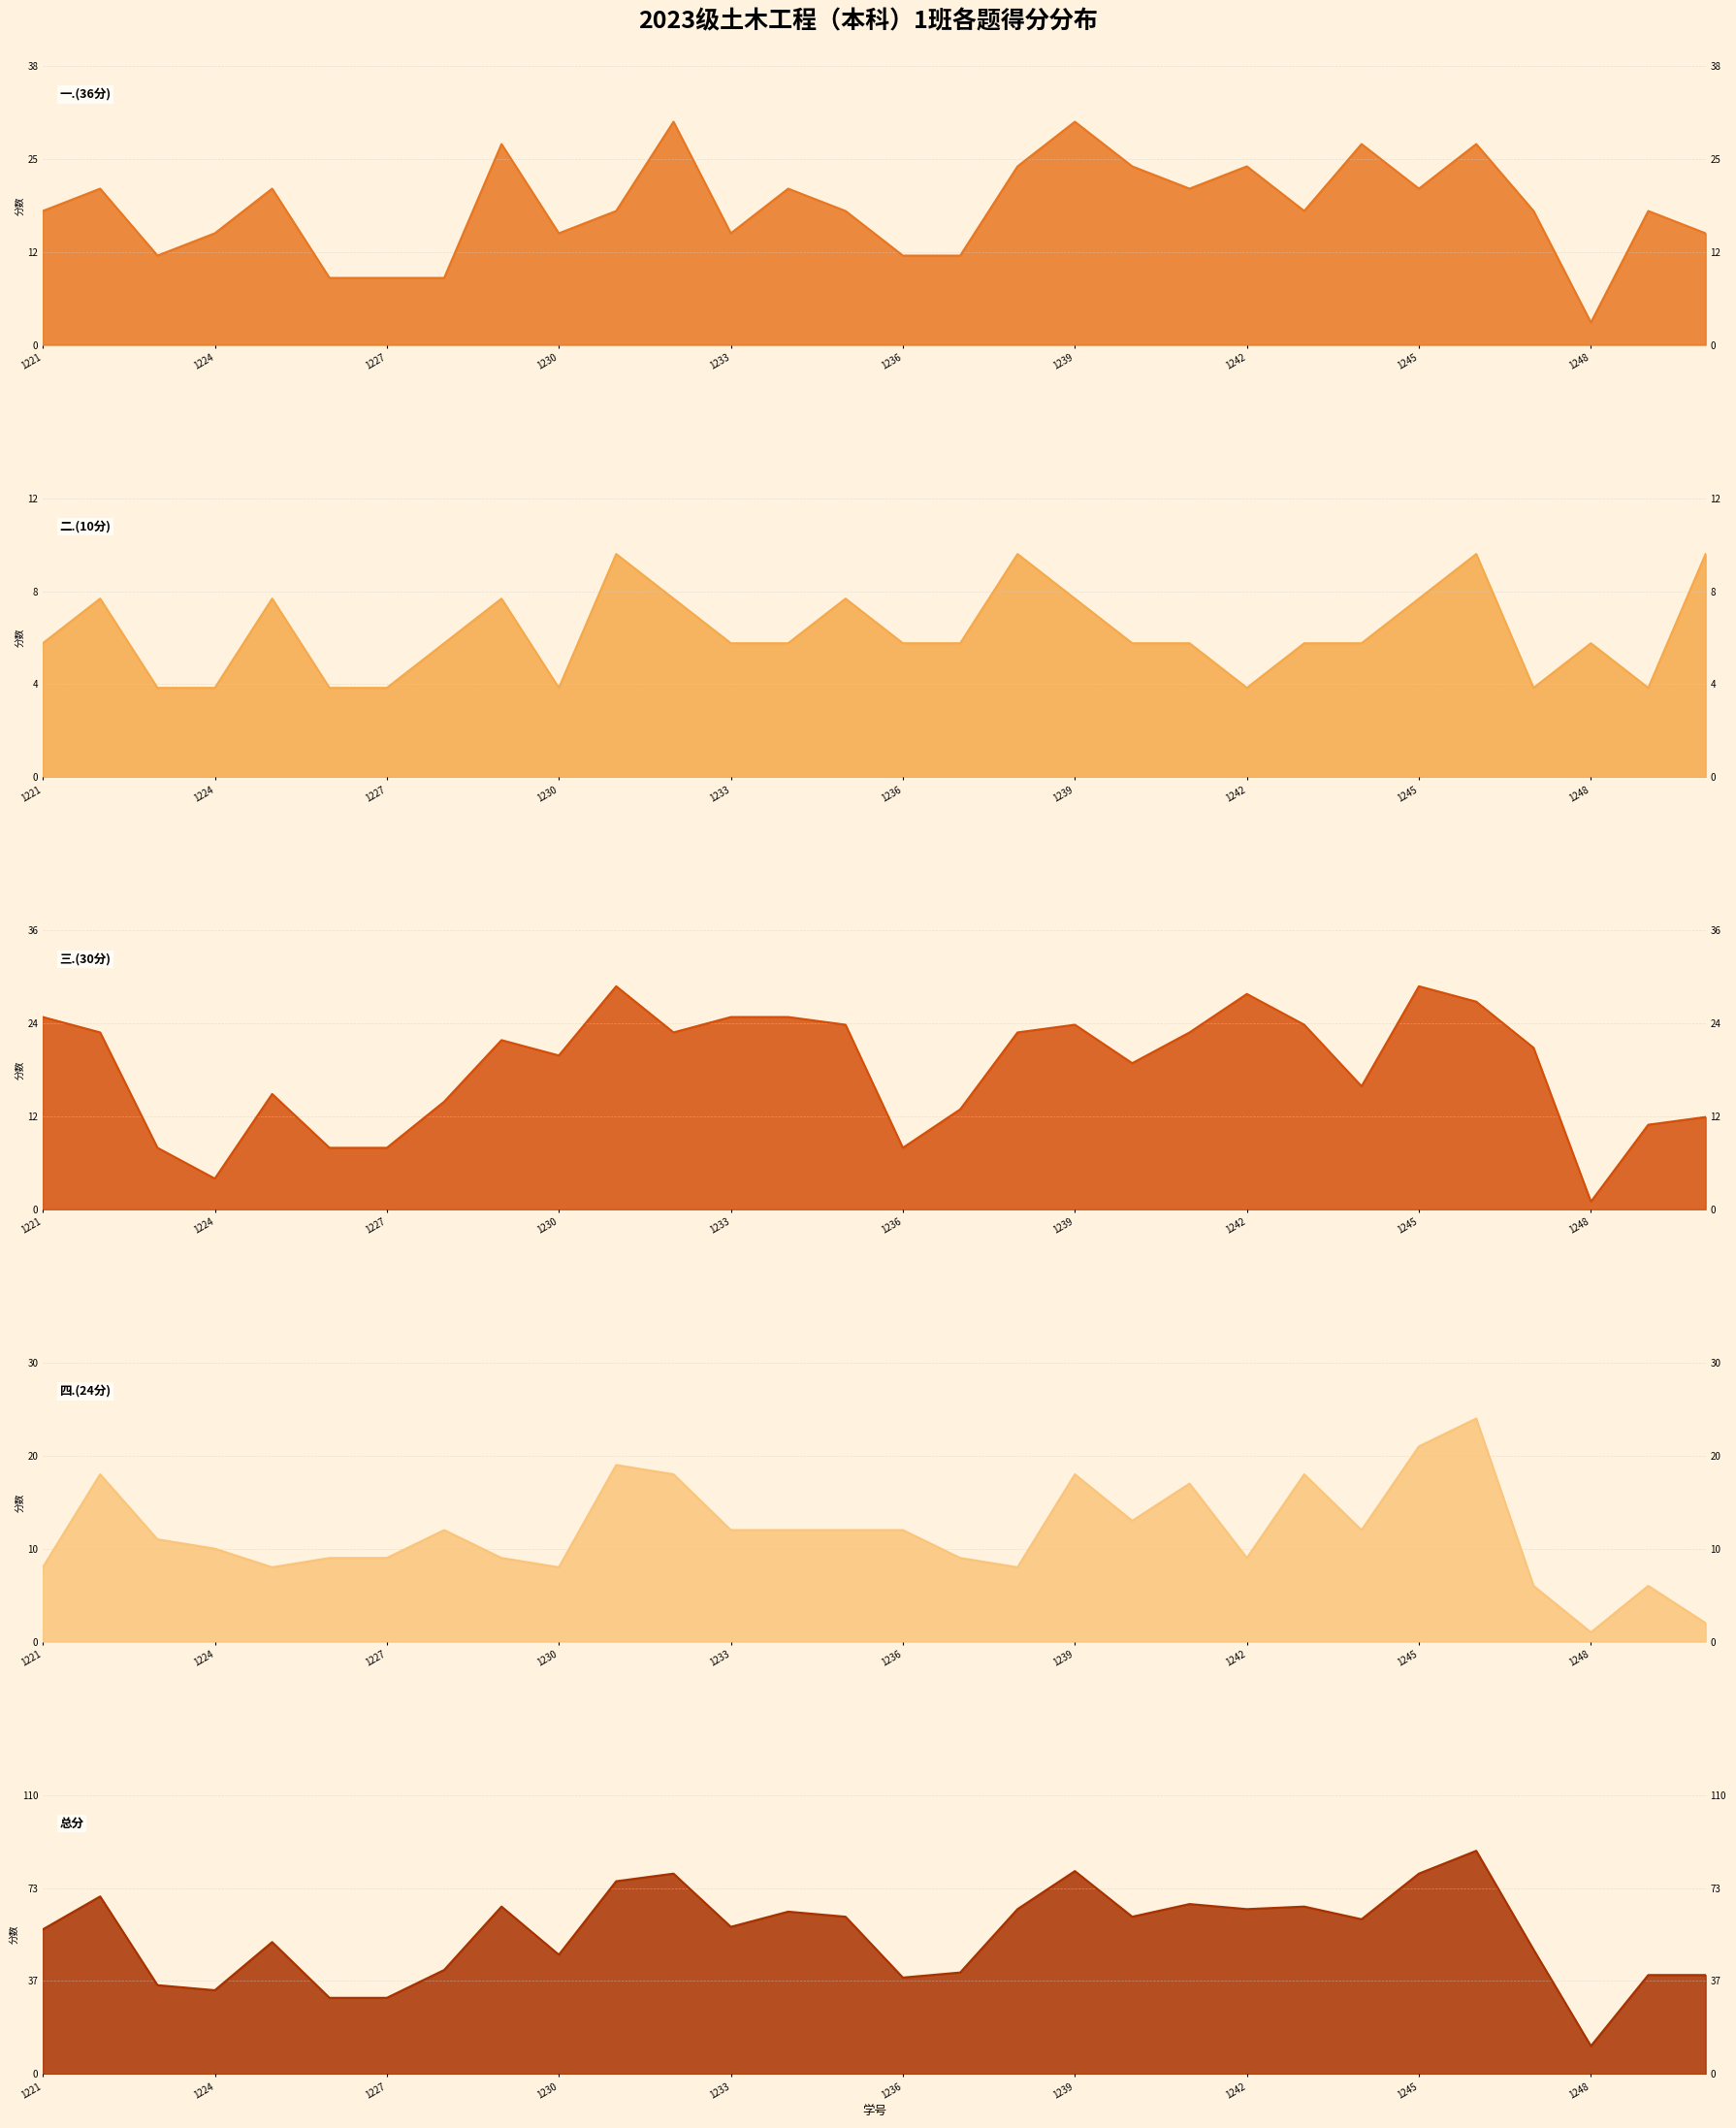

What is the greatest value displayed?

88